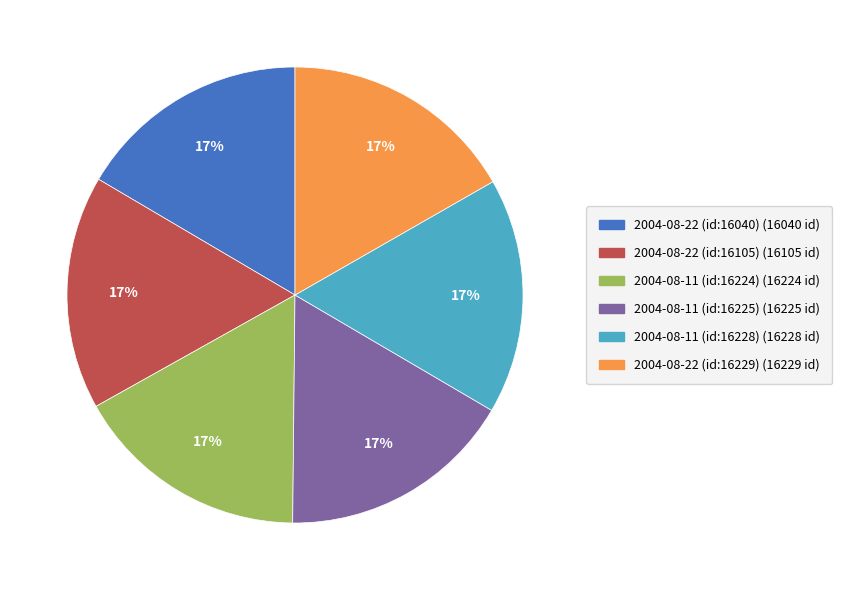

Combined, do 2004-08-22 (id:16105) and 2004-08-11 (id:16228) account for over 50%?

No